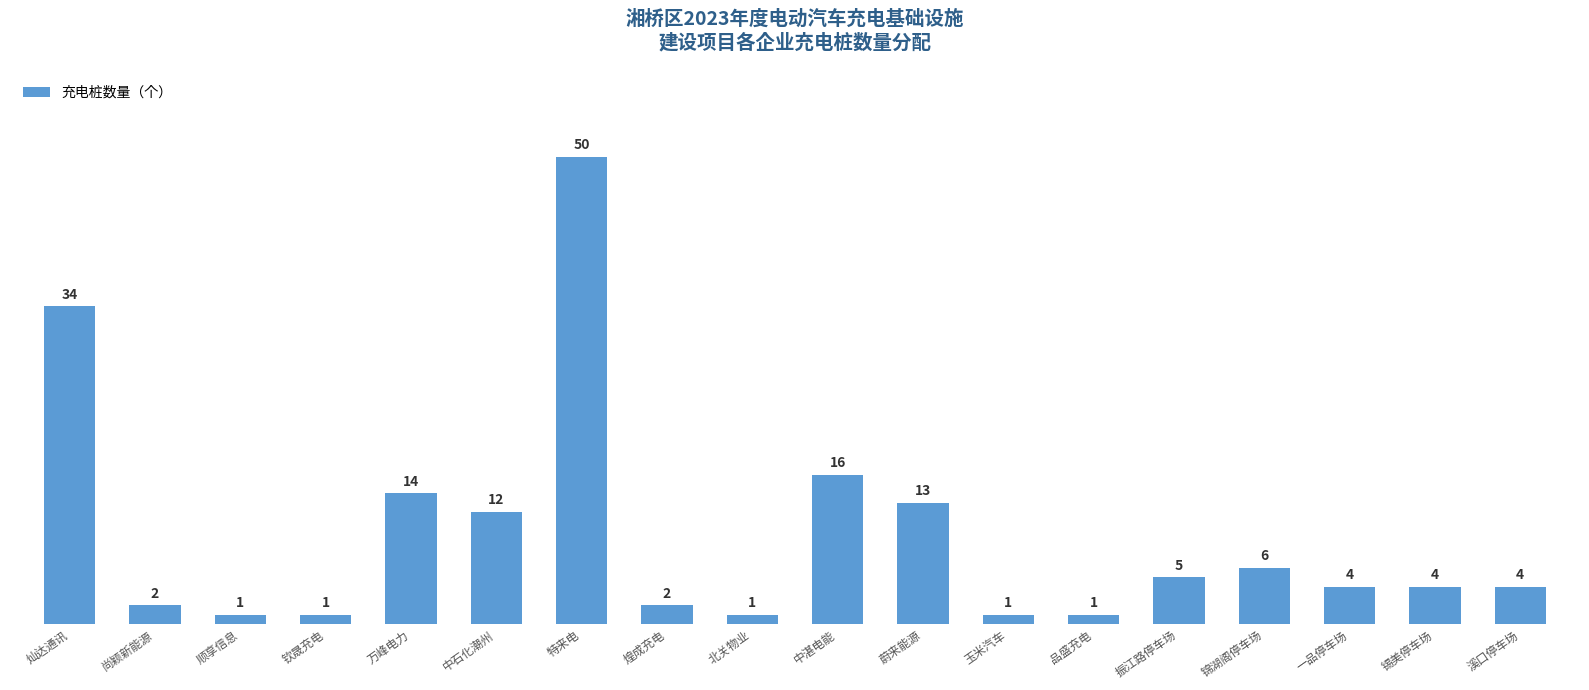

What is the value of the 16th bar from the left?

4